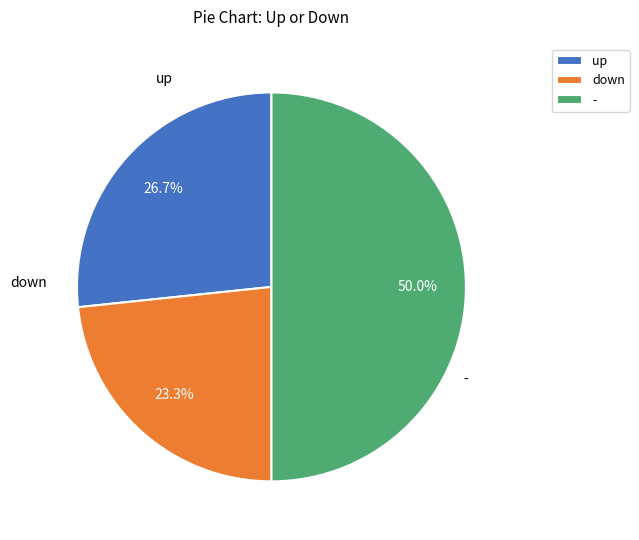

To the nearest percent, what is the average slice percentage?

33%